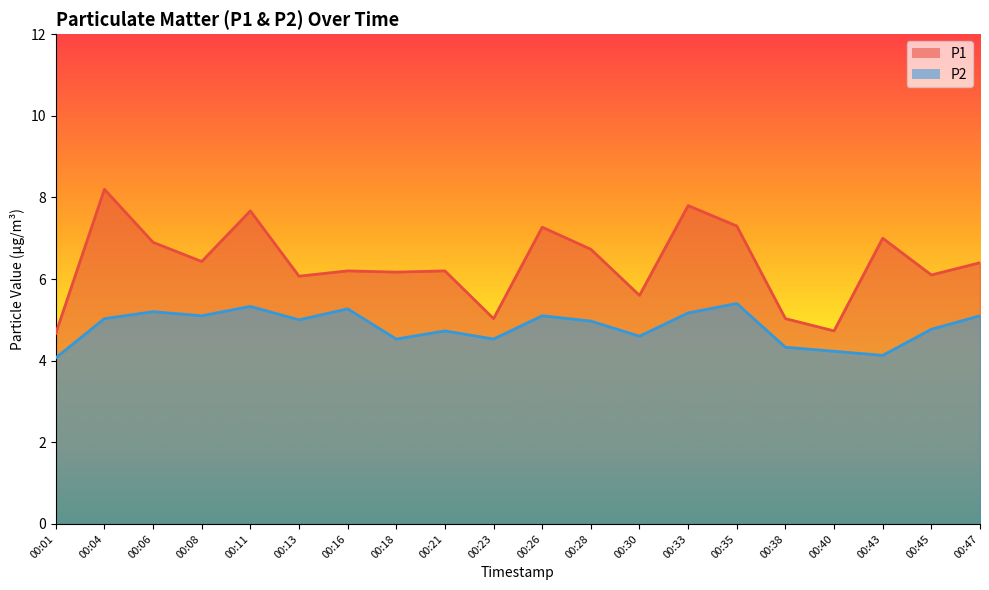

Which series changed the most between 00:08 and 00:28?

P1